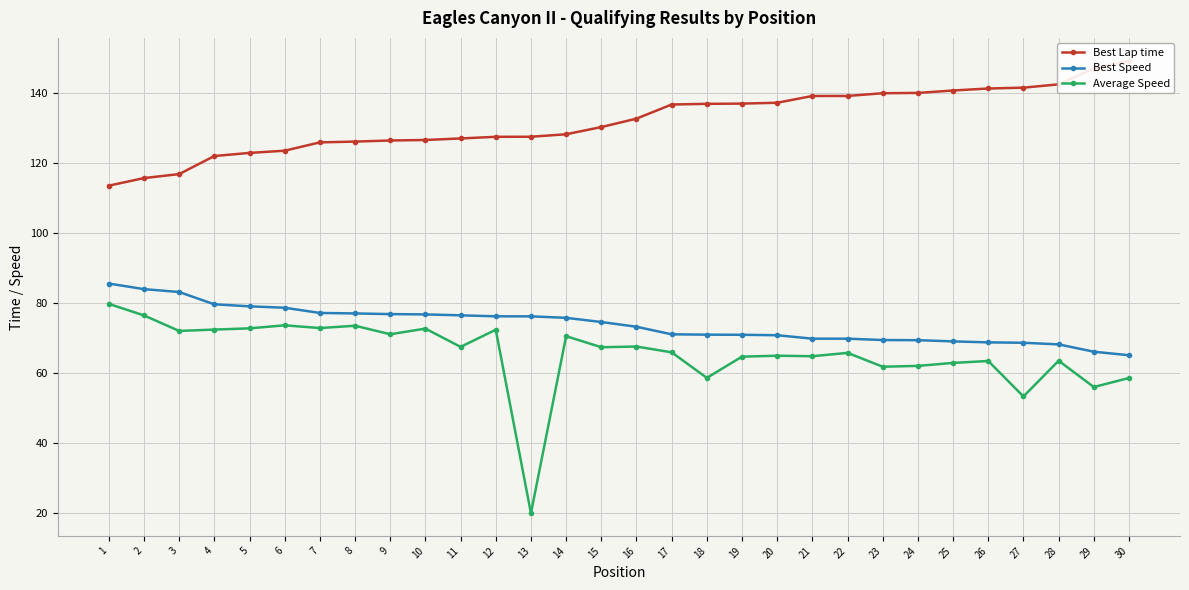

True or false: Best Speed and Best Lap time intersect in this chart.

False